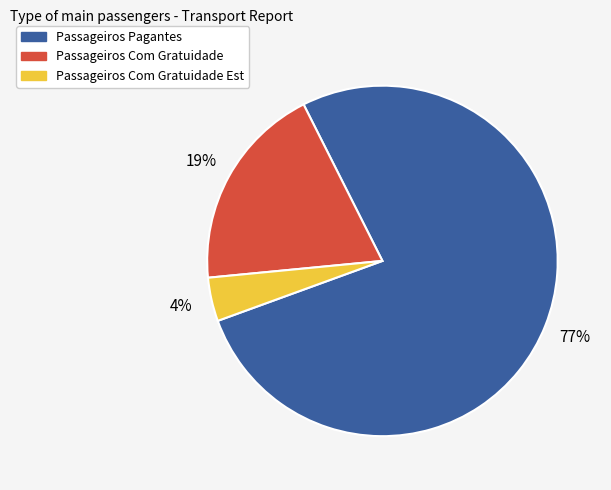

To the nearest percent, what is the difference between the largest and smallest slice percentages?

73%